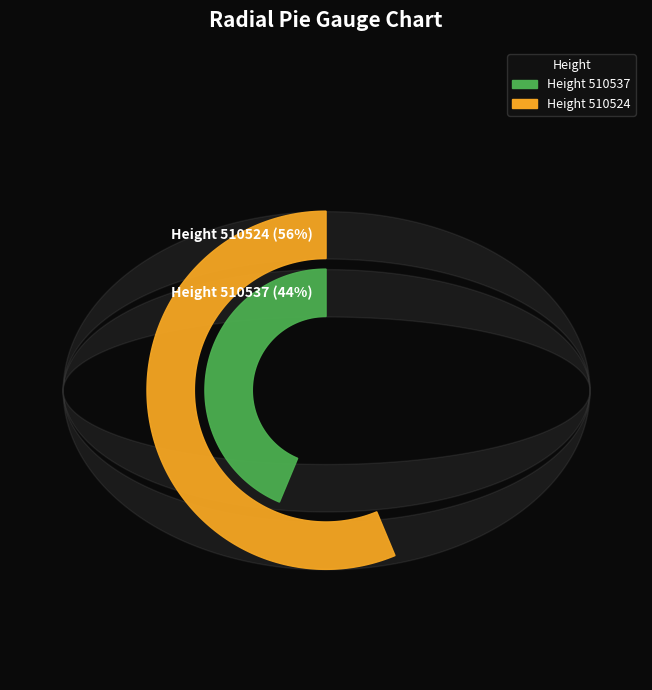

Is it true that 510537 is 44% of the pie?

True